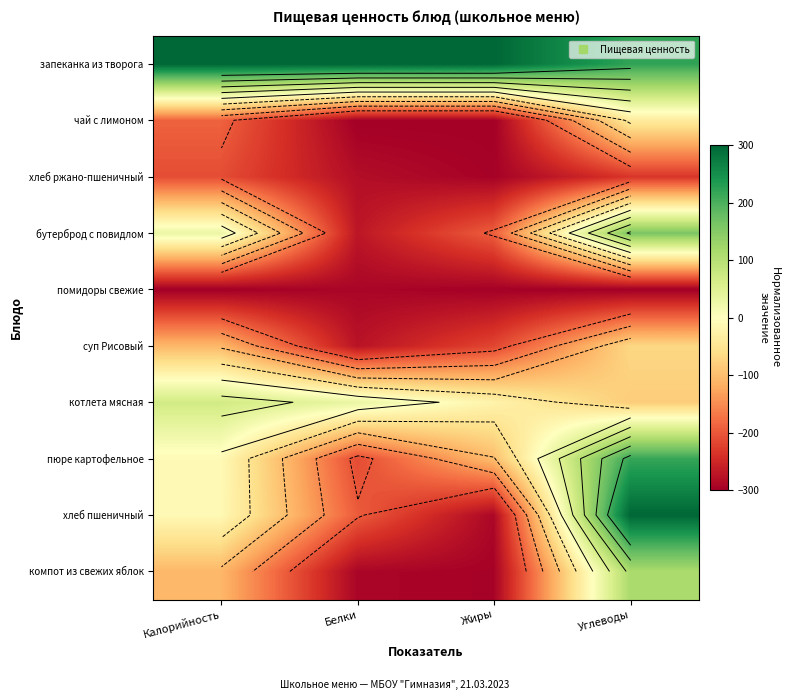

What is the difference between the суп Рисовый values at Жиры and Белки?

56.9